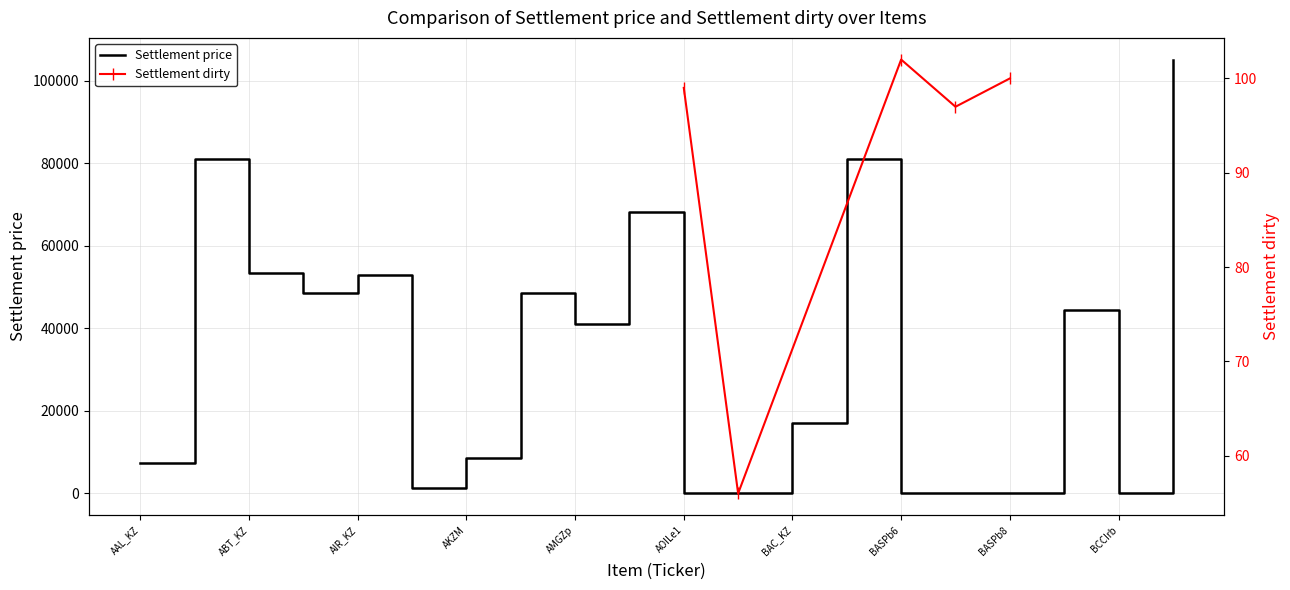

What is the difference between the second highest and second lowest values?

80967.7